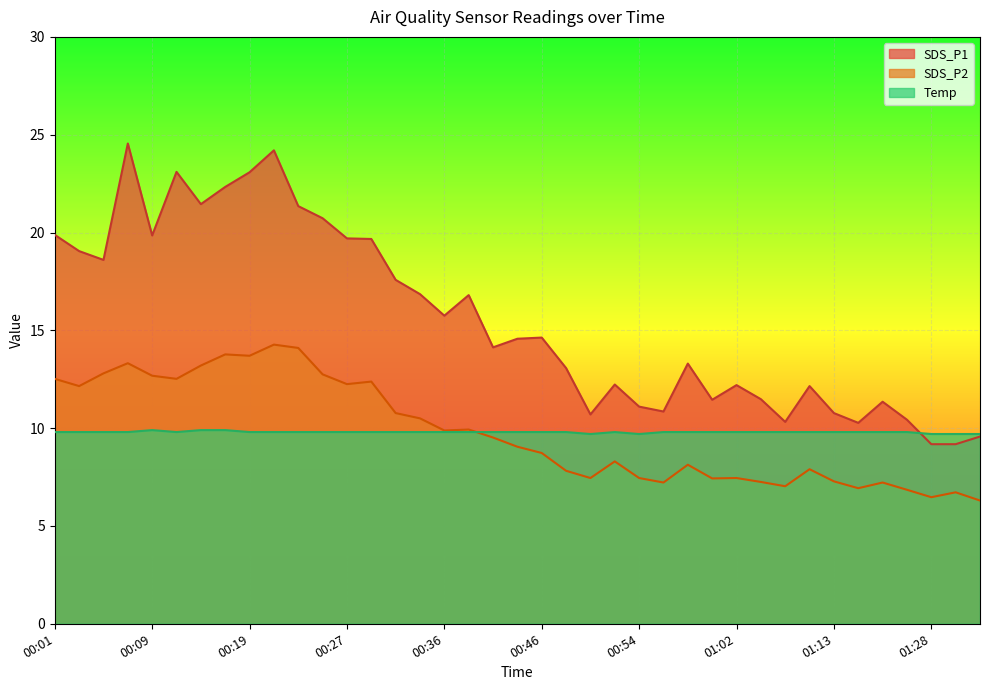

What are all the series names shown in the legend?

SDS_P1, SDS_P2, Temp